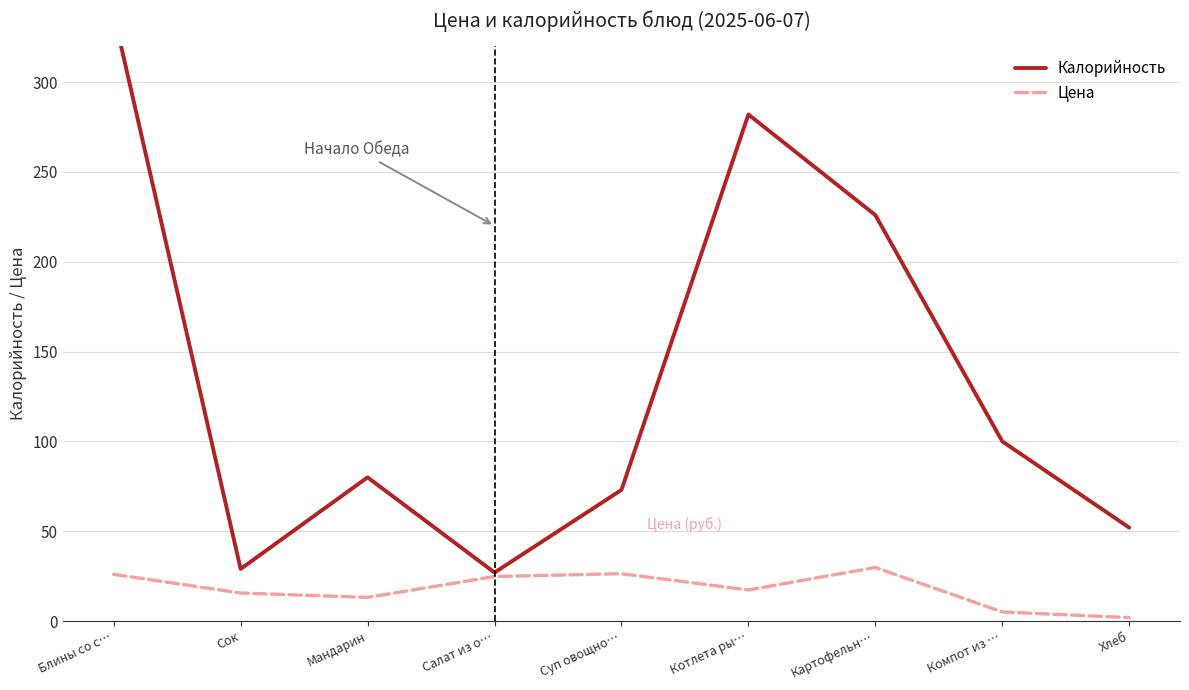

True or false: Цена and Калорийность cross at least once.

False